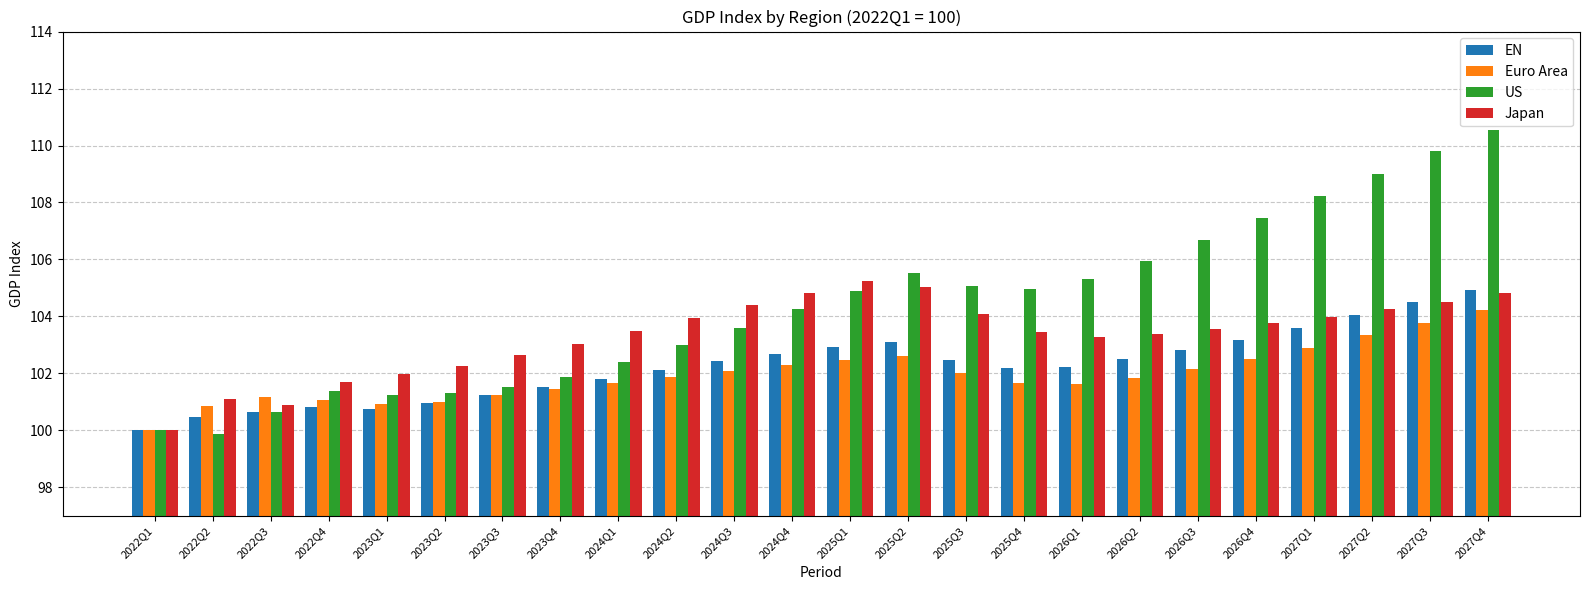

Count the number of data series in this chart.

4